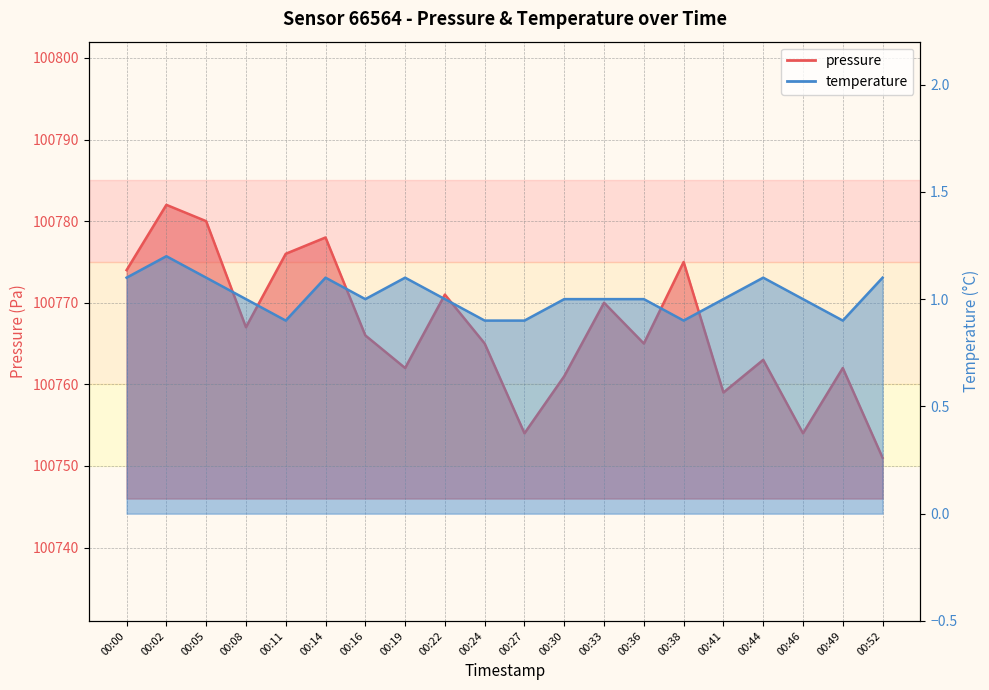

At which category does pressure reach its first local valley?

00:08